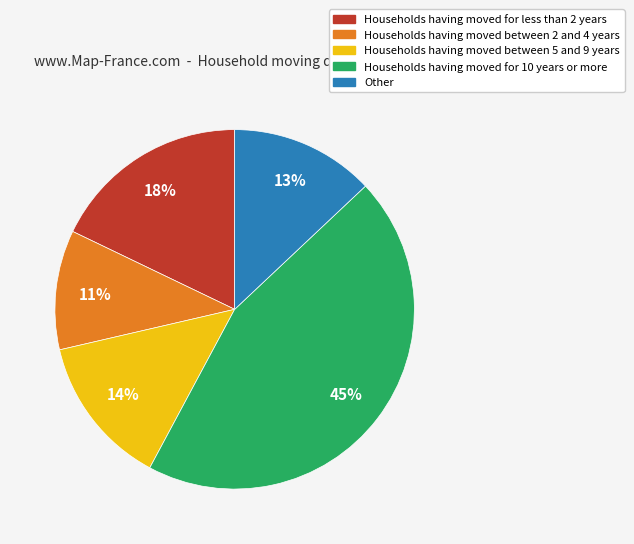

To the nearest percent, what percentage of the pie is Households having moved for less than 2 years?

18%